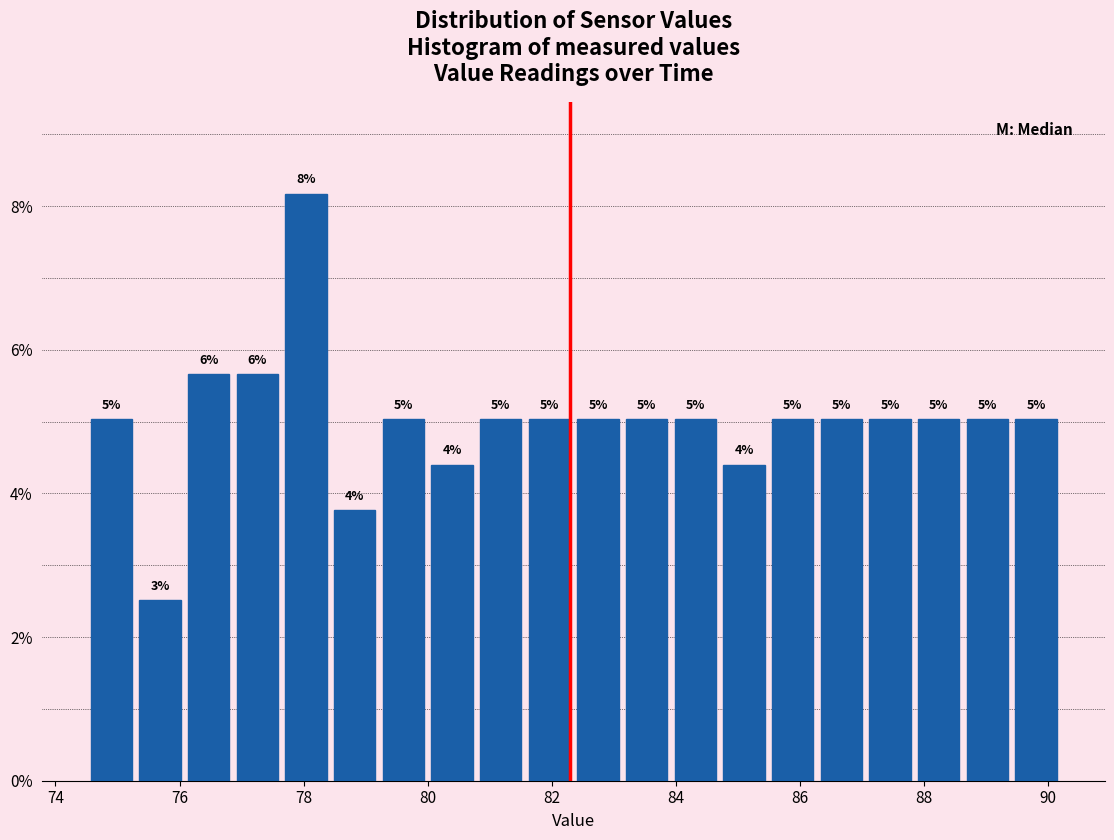

Read against the x-axis, roughly where is the centre of the tallest bar?

78.0